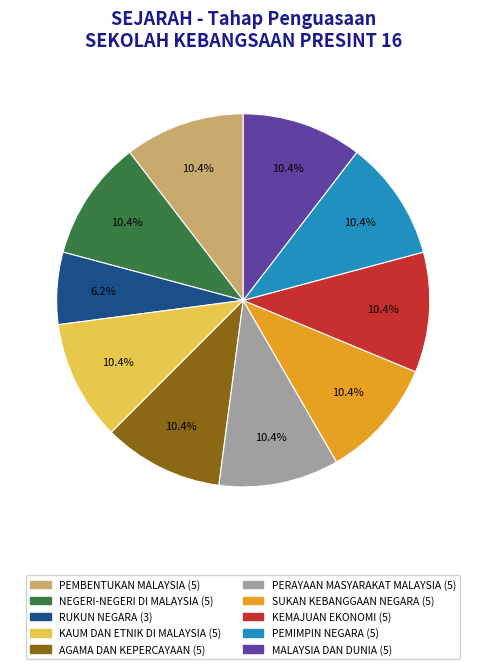

What percentage do SUKAN KEBANGGAAN NEGARA and MALAYSIA DAN DUNIA together represent?

20.8%